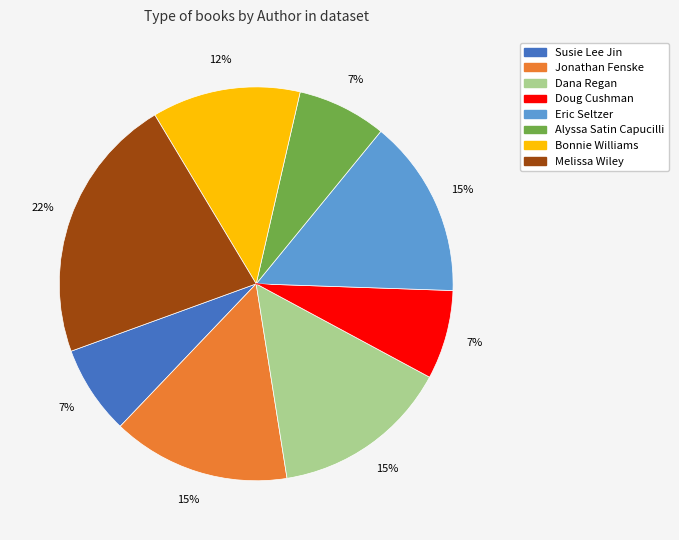

Is the sum of Eric Seltzer and Alyssa Satin Capucilli greater than half?

No